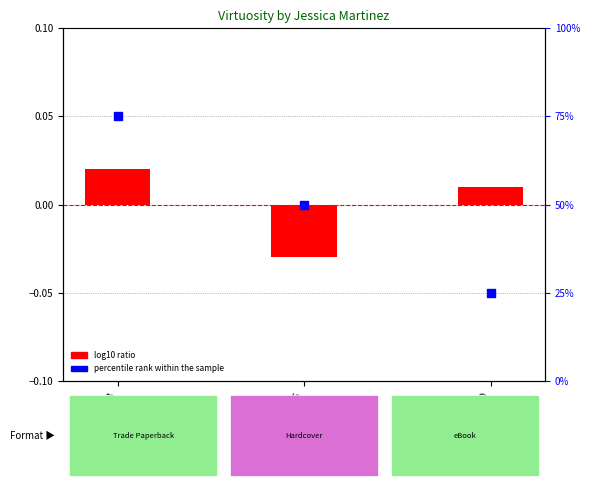

What are all the series names shown in the legend?

log10 ratio, percentile rank within the sample